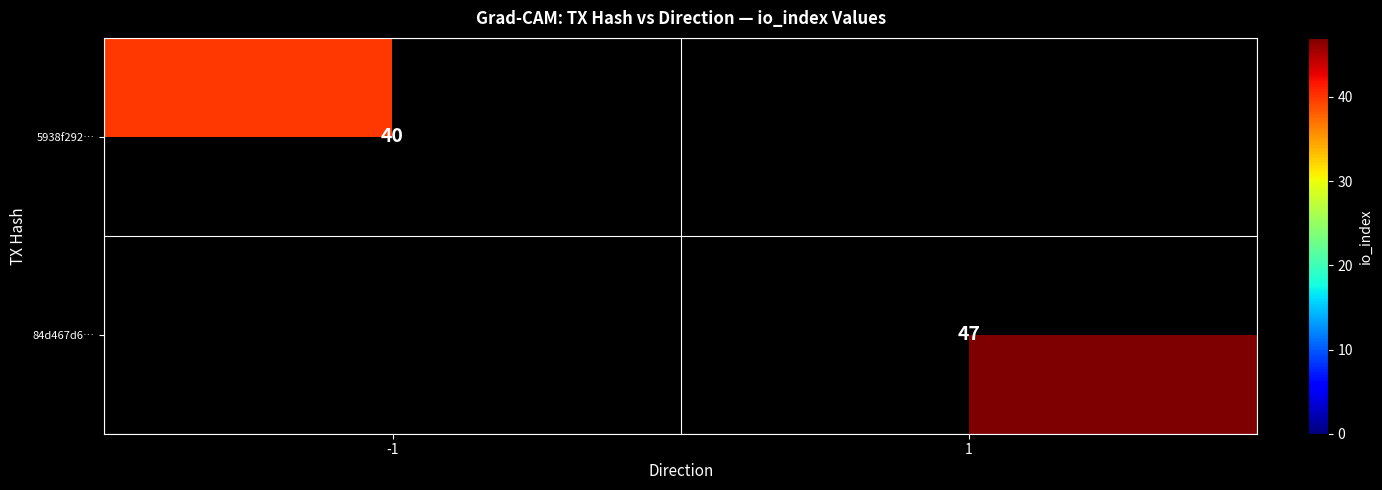

The value of 5938f292… at -1 is 40. True or false?

True